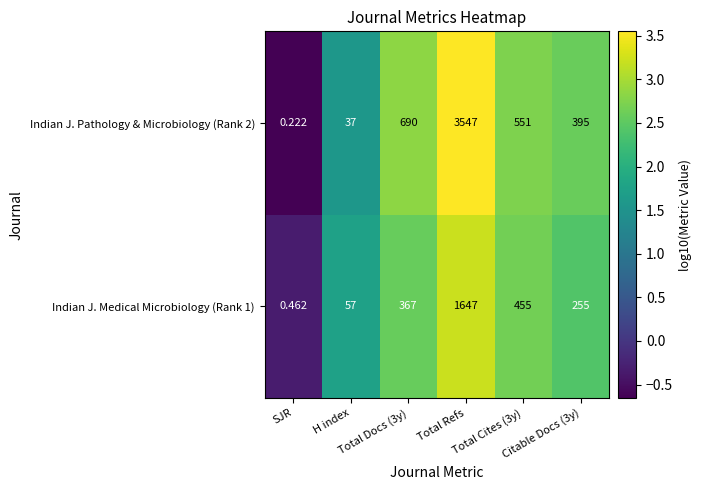

Which category has the highest value across all series?

Total Refs